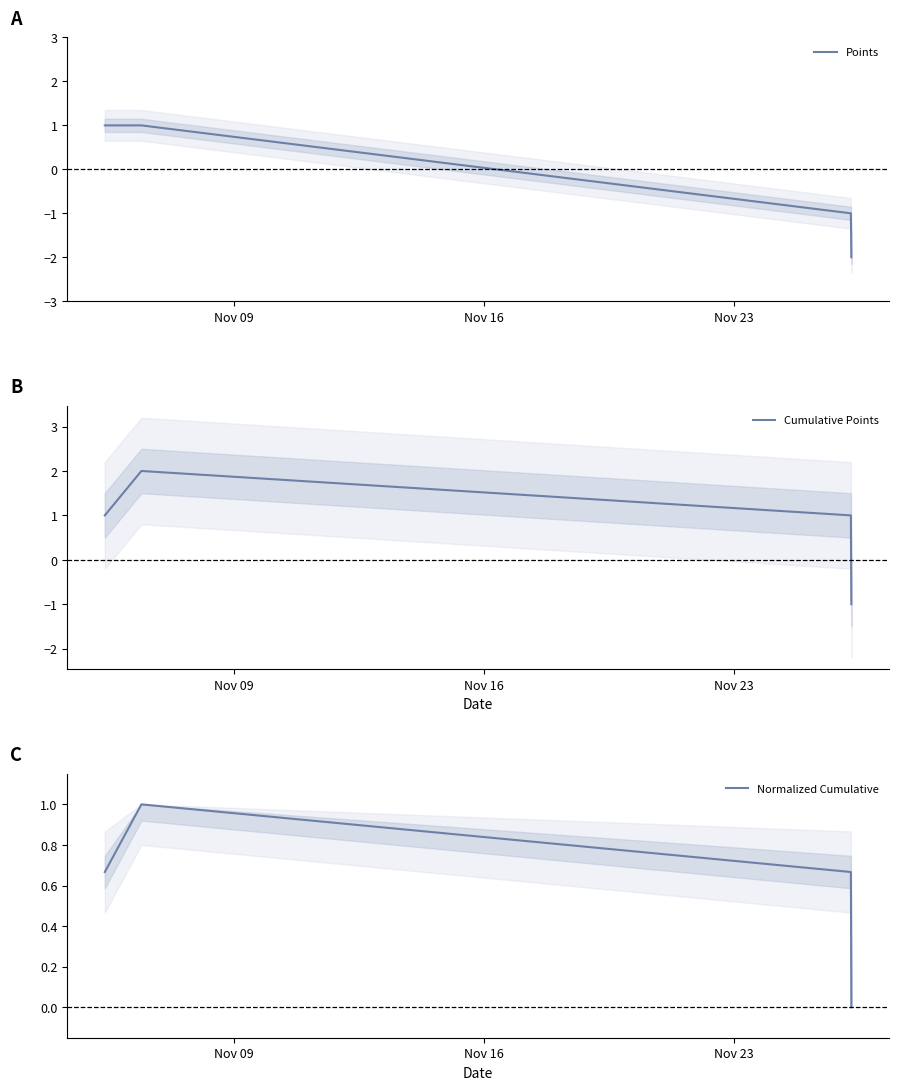

How many interior local peaks does the Cumulative Points series have?

1